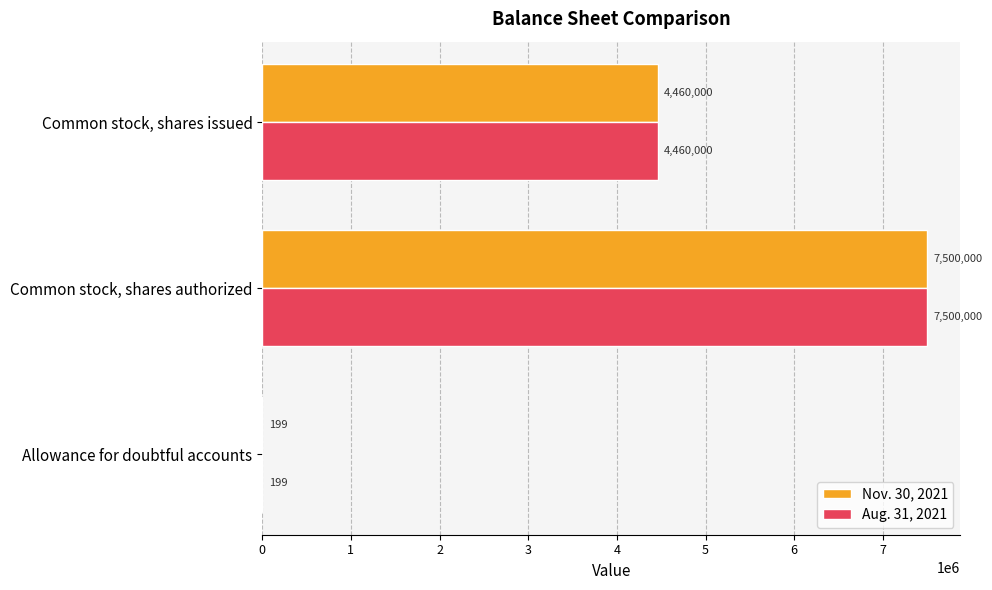

True or false: Aug. 31, 2021 has a value of 5235979 at Common stock, shares authorized.

False